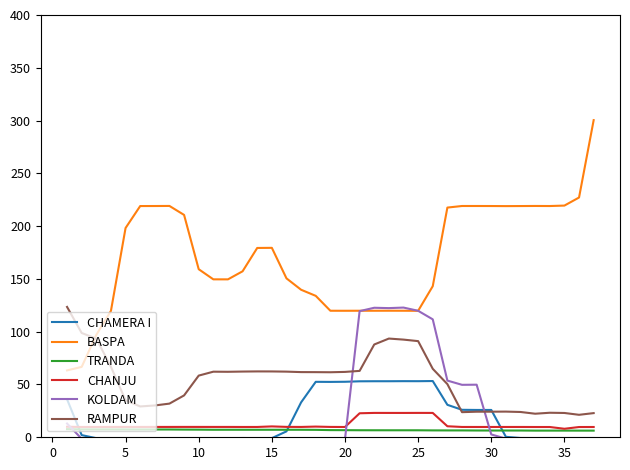

True or false: TRANDA and RAMPUR intersect in this chart.

False